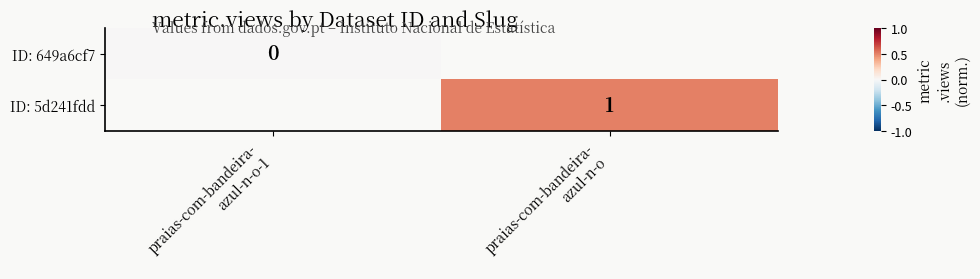

Which label corresponds to the largest value in the chart?

praias-com-bandeira-
azul-n-o